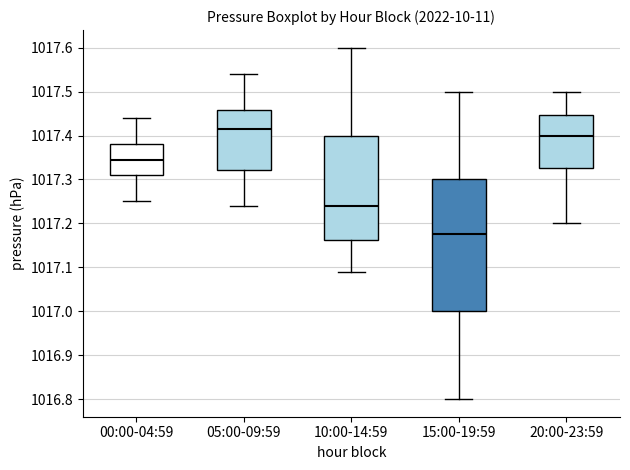

Where does the median line of the box for 05:00-09:59 sit on the y-axis? The values are not printed on the chart, so give them approximately, as read against the axis.

1017.42